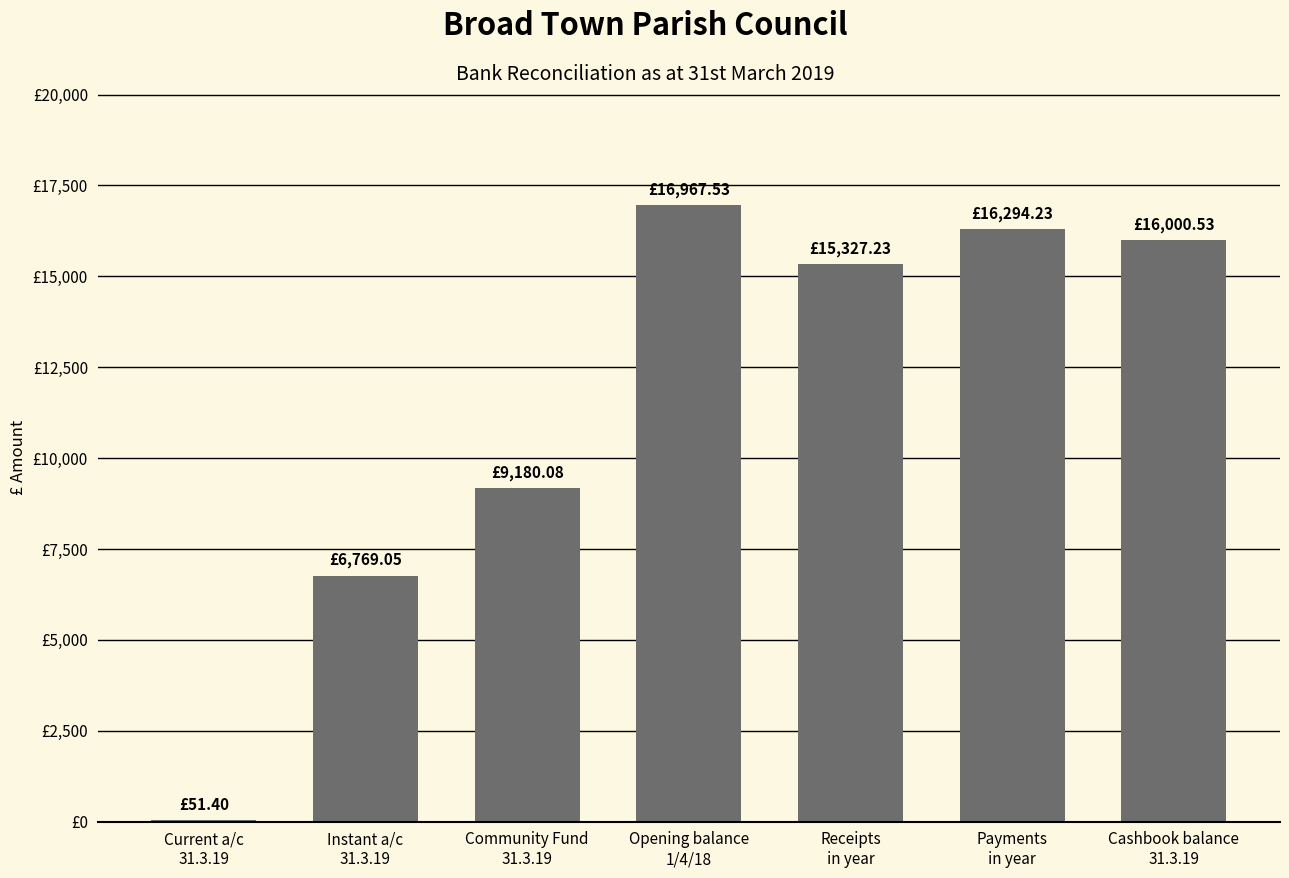

What is the minimum value shown in the chart?

51.4